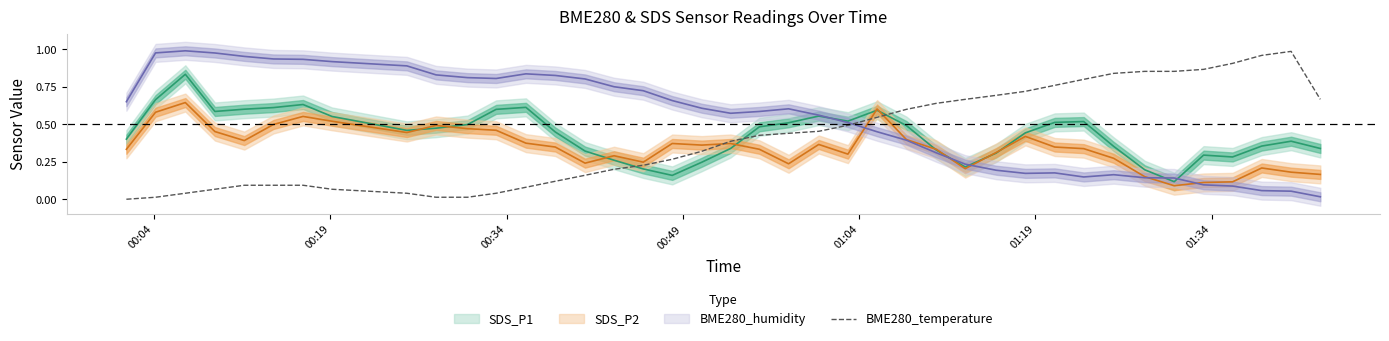

How many data points are above 0?

39